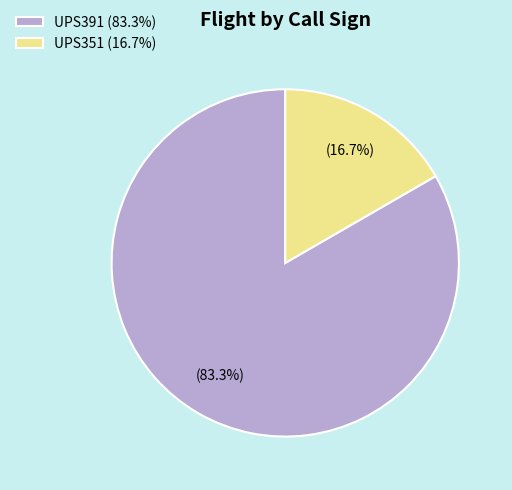

Which category accounts for the majority?

UPS391